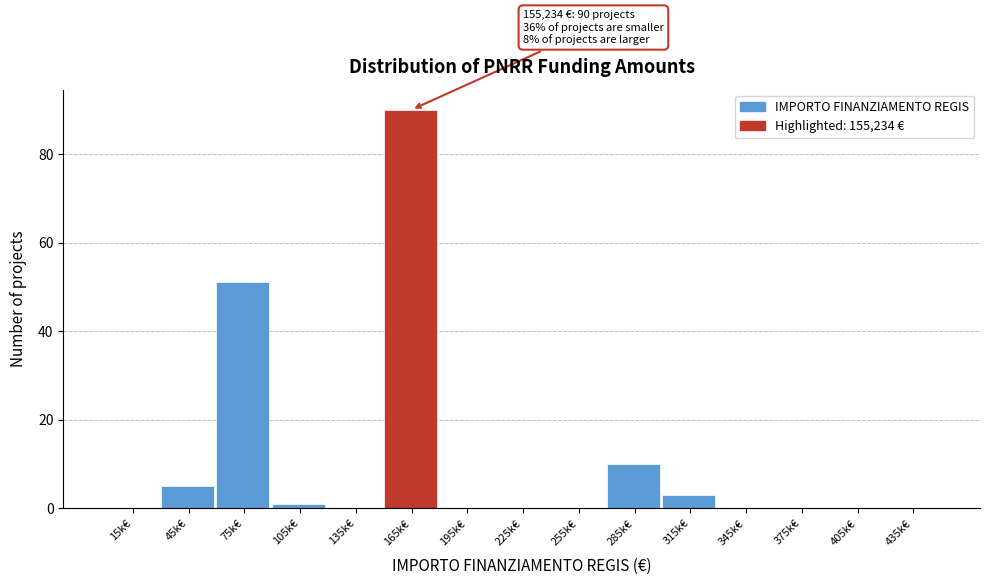

Reading left to right, list all the values displayed in this chart.

15k€=0	45k€=5	75k€=51	105k€=1	135k€=0	165k€=90	195k€=0	225k€=0	255k€=0	285k€=10	315k€=3	345k€=0	375k€=0	405k€=0	435k€=0